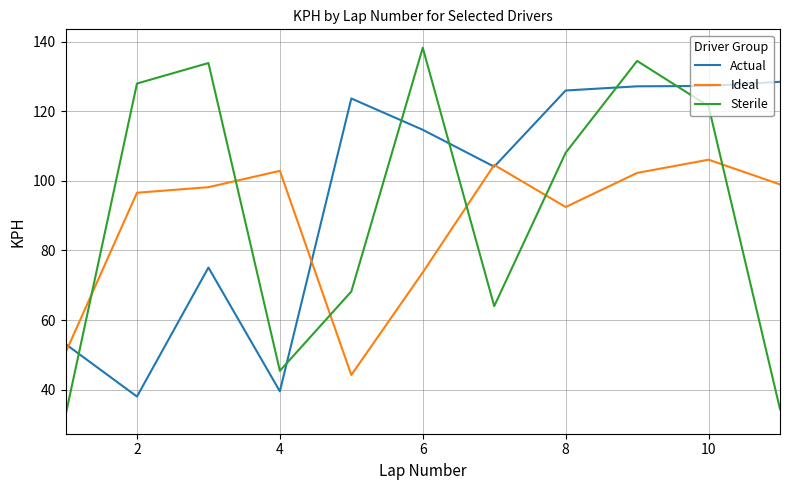

How many categories are shown in the chart?

11